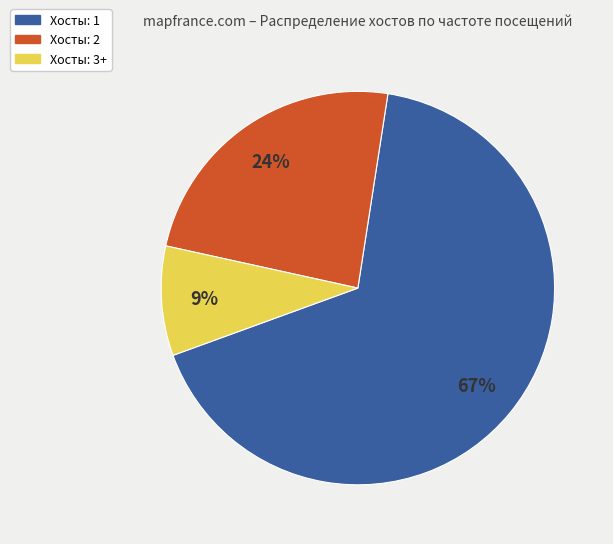

True or false: Хосты: 1 accounts for 67% of the total.

True